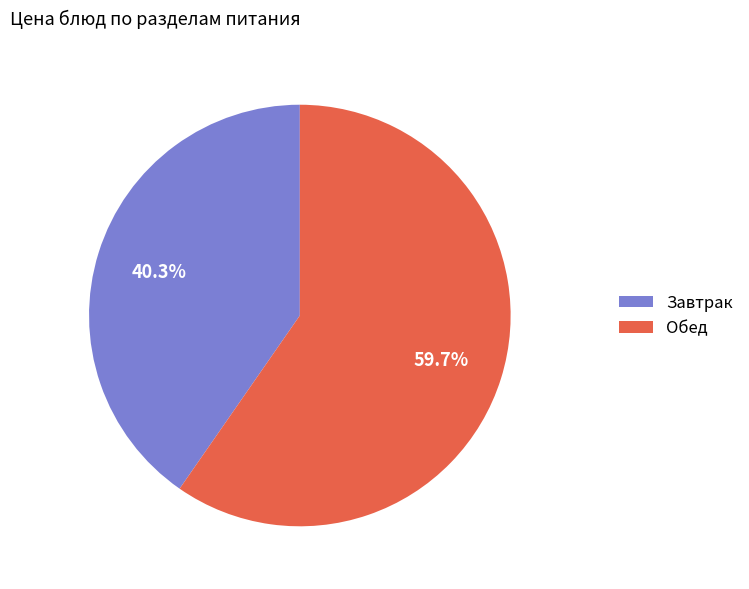

What is the total percentage of Обед and Завтрак?

100.0%